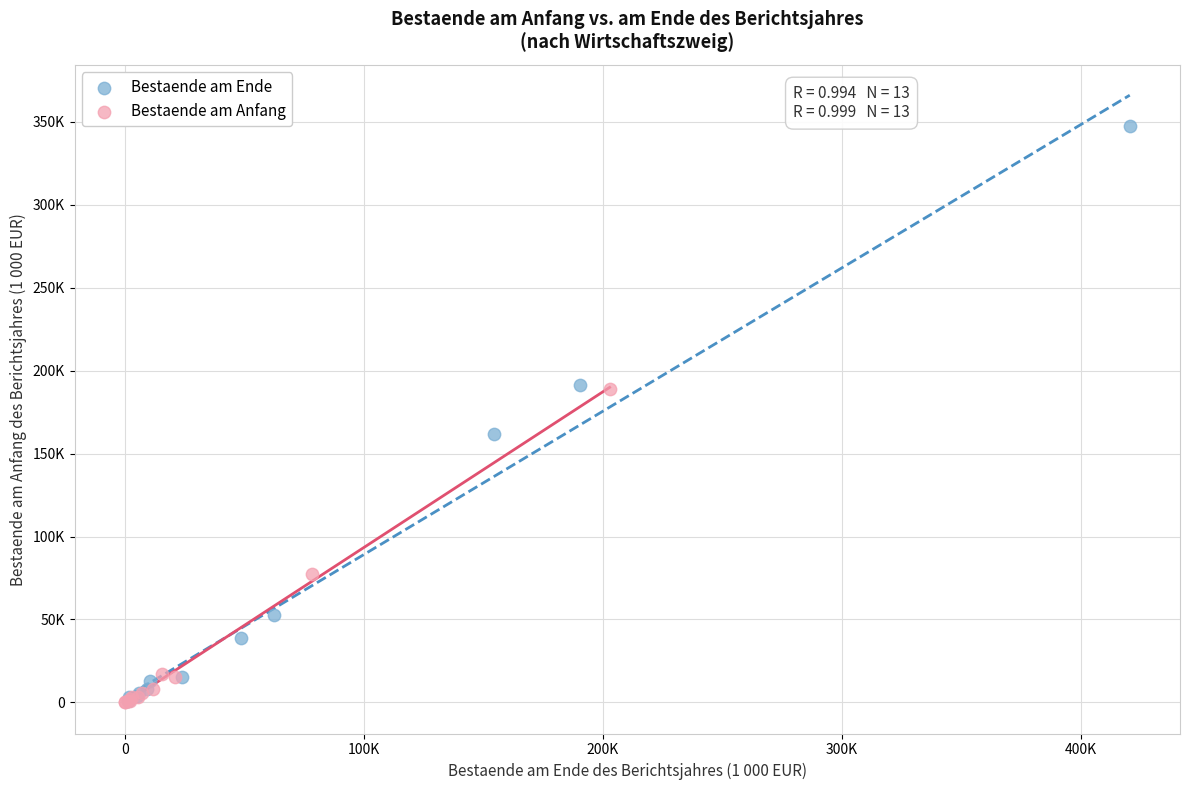

What are all the series names shown in the legend?

Bestaende am Ende, Bestaende am Anfang